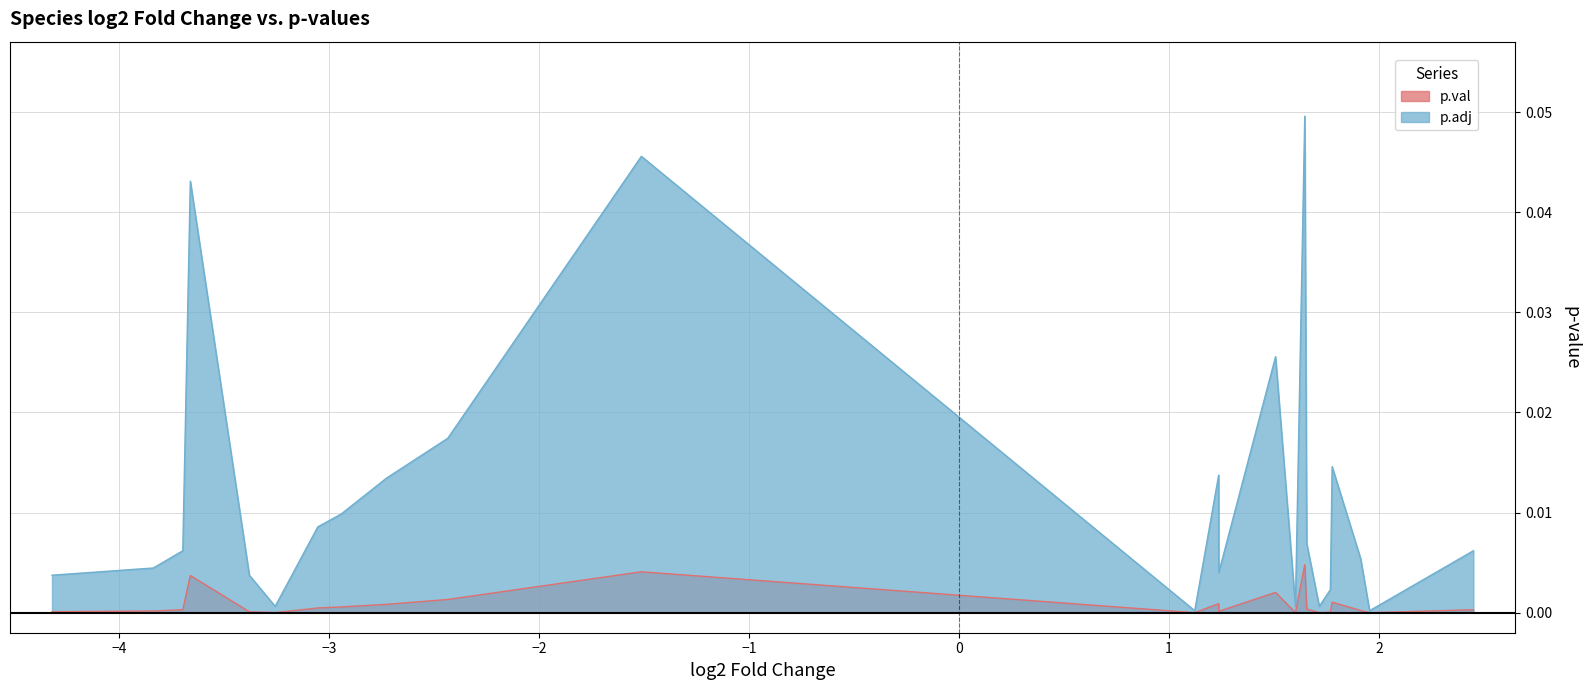

Which category has the lowest value in the p.val series?

Clostridium_clostridioforme